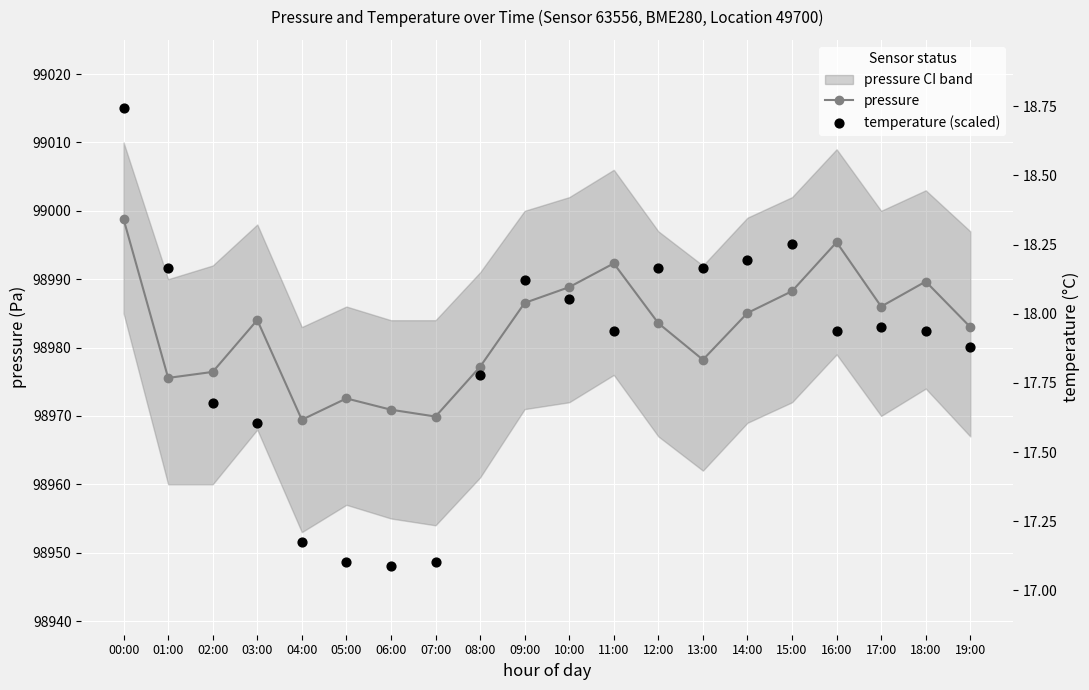

At how many categories does at least one series exceed 98968?

20